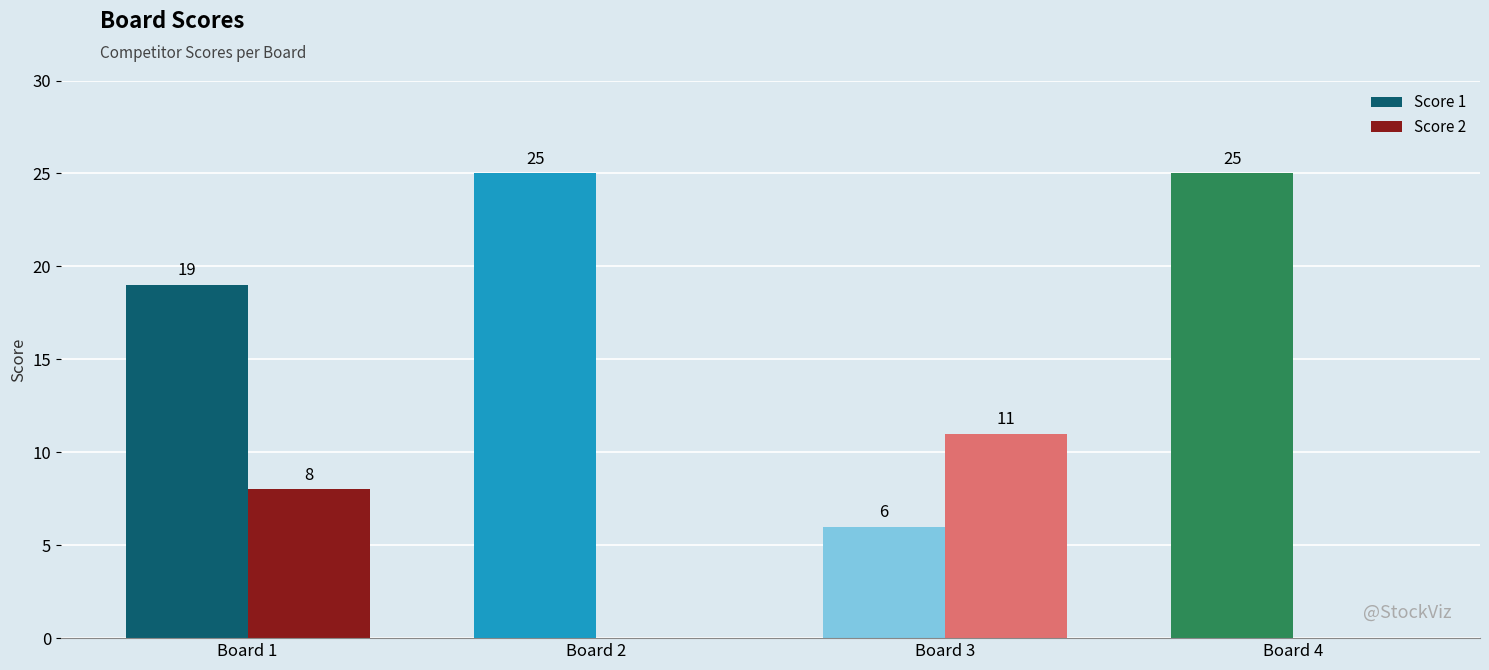

Count the number of categories in the chart.

4